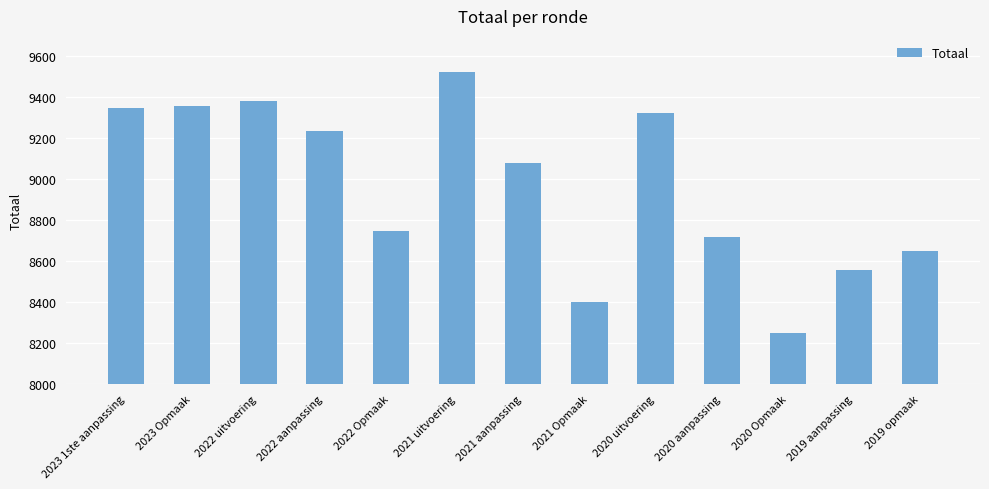

What is the label of the 7th bar from the right?

2021 aanpassing